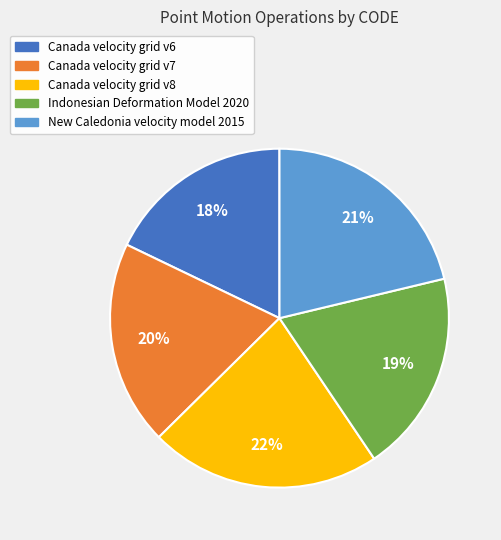

True or false: Canada velocity grid v7 accounts for 20% of the total.

True